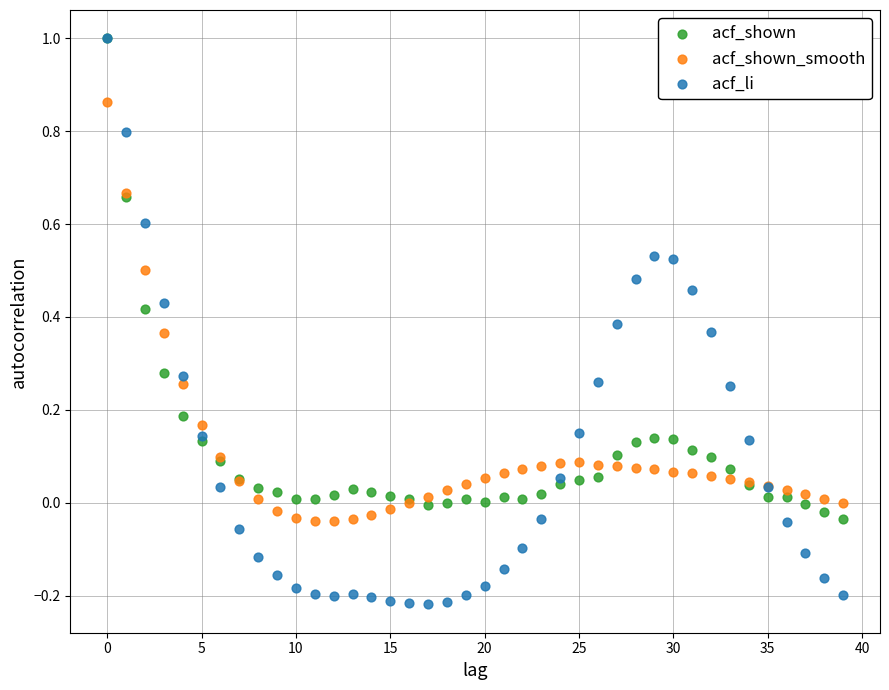

Which series contains the lowest Y value?

acf_li